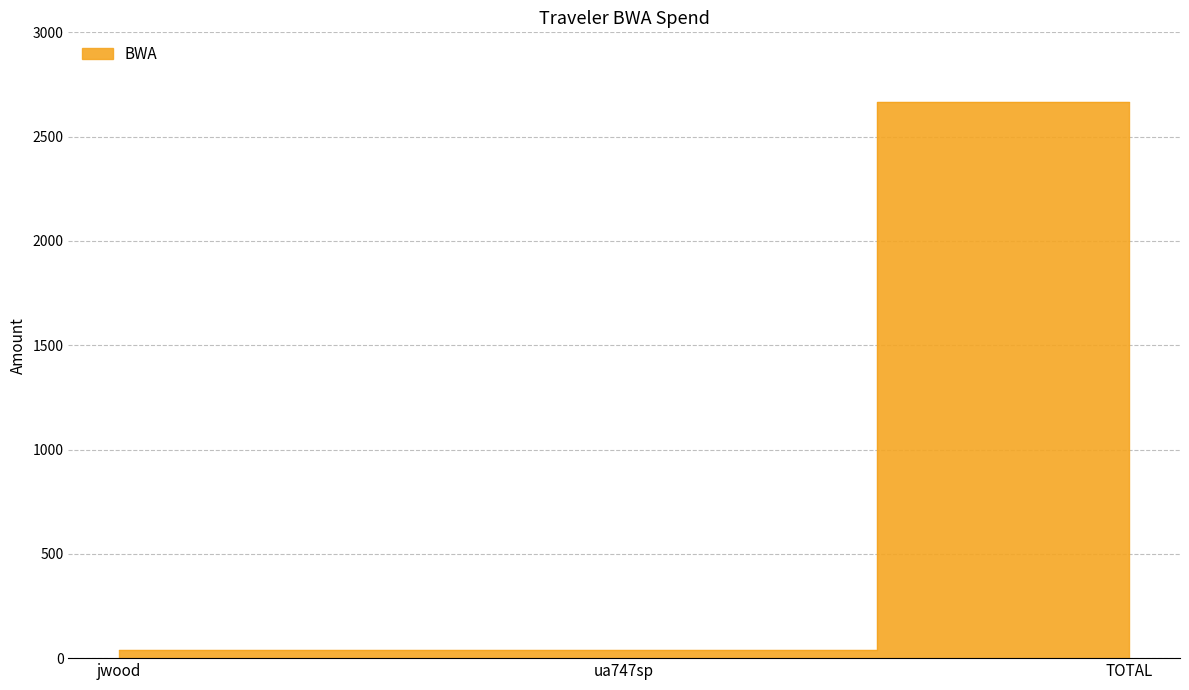

What is the change in value from ua747sp to TOTAL?

+2627.4